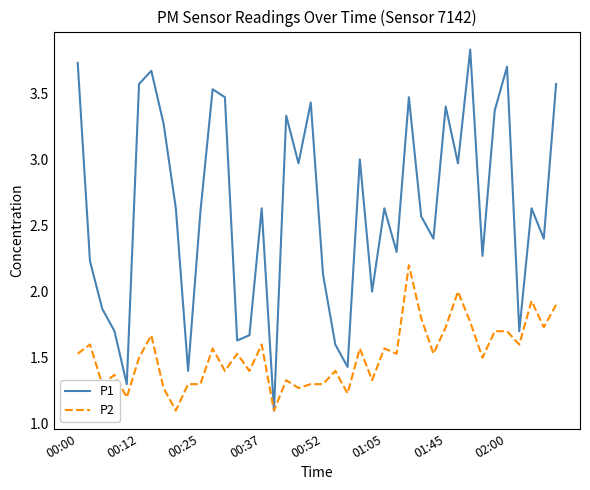

What is the maximum value for P2?

2.2